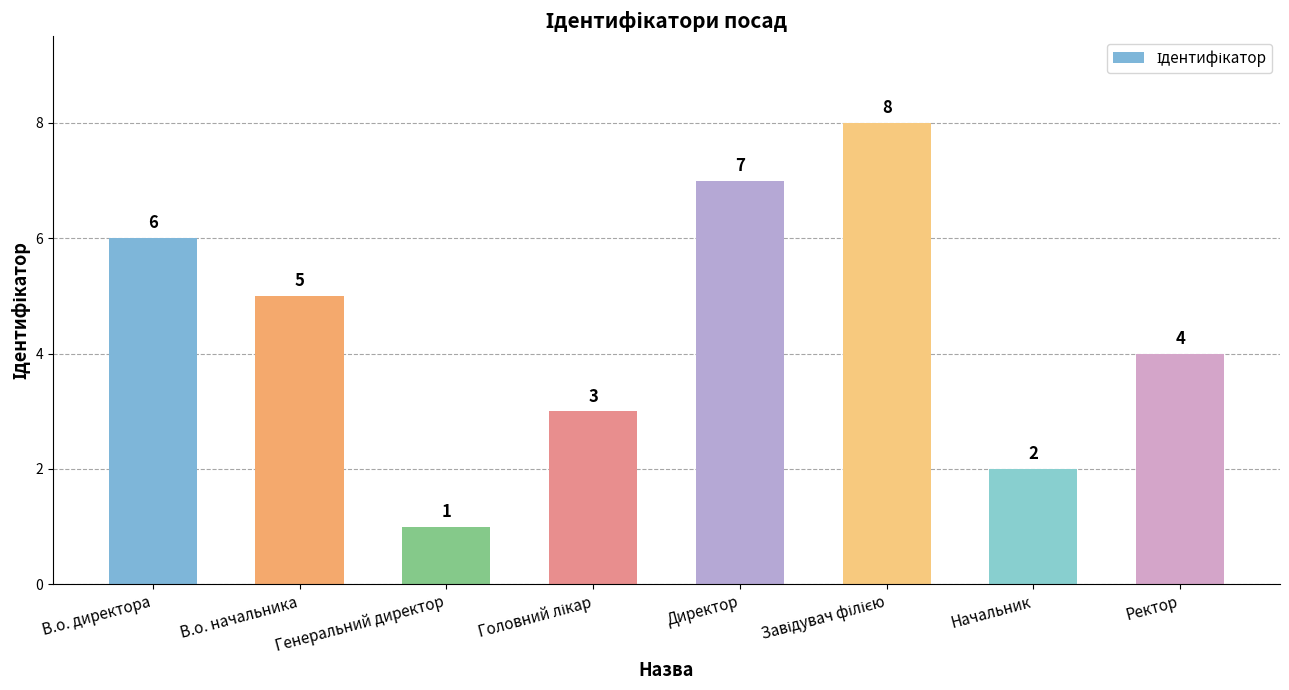

How many bars are there in total?

8